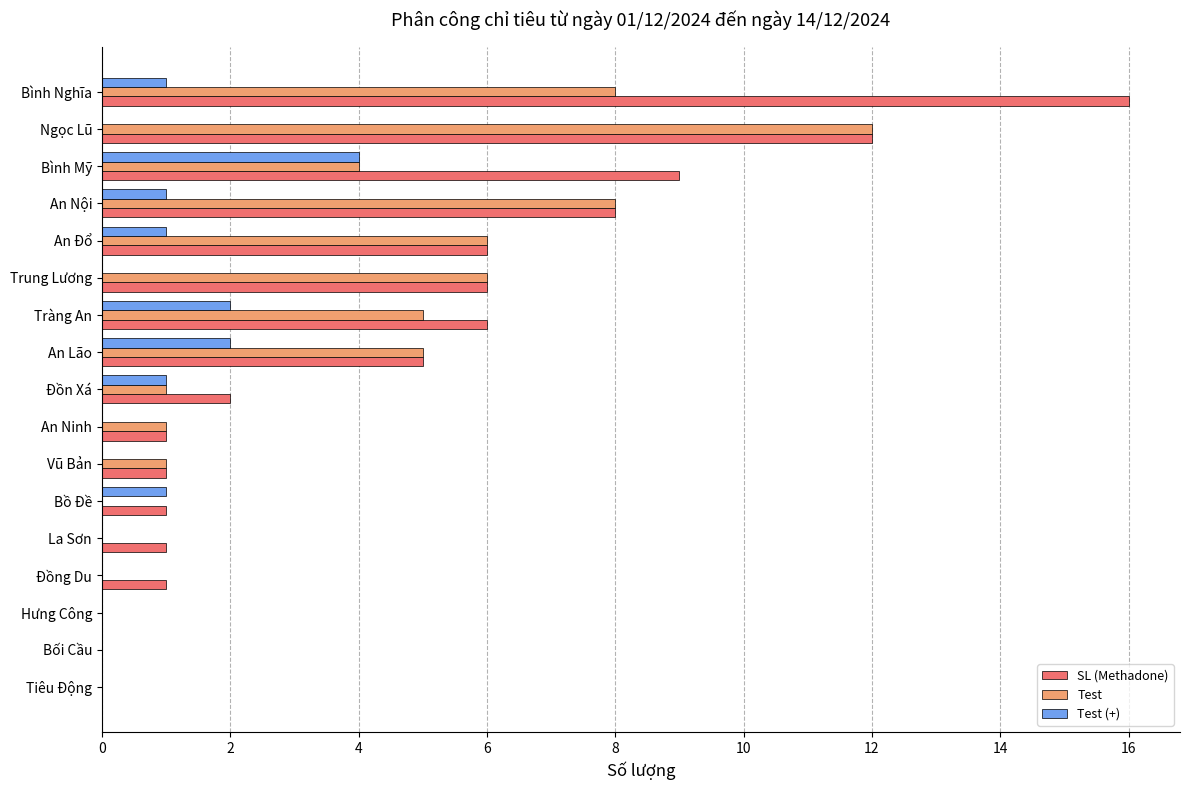

Is the value of Test (+) at Đồng Du greater than the value of SL (Methadone) at Tràng An?

No